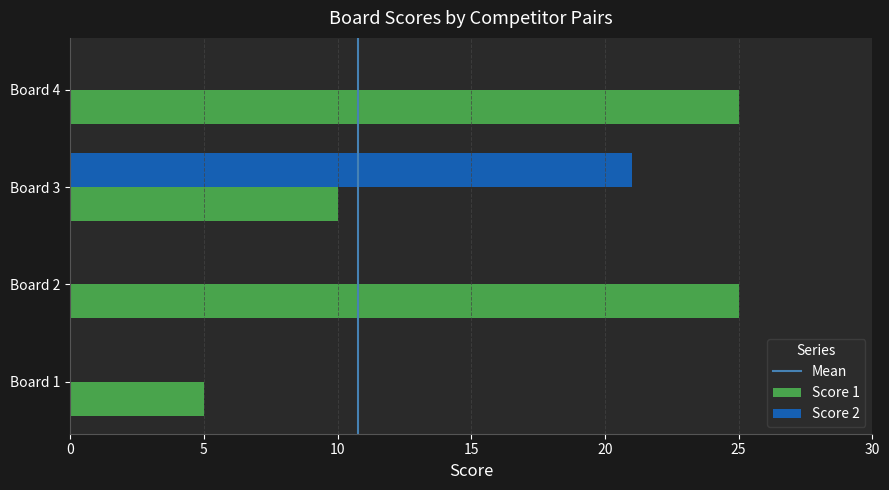

At which category is the sum across all series the highest?

Board 3